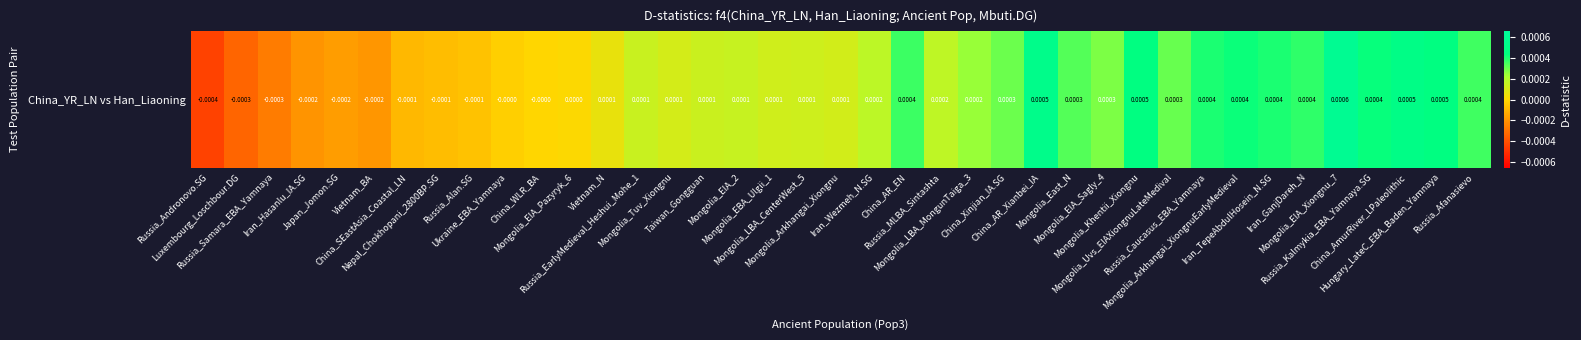

Reading right to left, what are all the values shown in this chart?

Russia_Afanasievo=0.0	Hungary_LateC_EBA_Baden_Yamnaya=0.0	China_AmurRiver_LPaleolithic=0.0	Russia_Kalmykia_EBA_Yamnaya.SG=0.0	Mongolia_EIA_Xiongnu_7=0.0	Iran_GanjDareh_N=0.0	Iran_TepeAbdulHosein_N.SG=0.0	Mongolia_Arkhangai_XiongnuEarlyMedieval=0.0	Russia_Caucasus_EBA_Yamnaya=0.0	Mongolia_Uvs_EIAXiongnuLateMedival=0.0	Mongolia_Khentii_Xiongnu=0.0	Mongolia_EIA_Sagly_4=0.0	Mongolia_East_N=0.0	China_AR_Xianbei_IA=0.0	China_Xinjian_IA.SG=0.0	Mongolia_LBA_MongunTaiga_3=0.0	Russia_MLBA_Sintashta=0.0	China_AR_EN=0.0	Iran_Wezmeh_N.SG=0.0	Mongolia_Arkhangai_Xiongnu=0.0	Mongolia_LBA_CenterWest_5=0.0	Mongolia_EBA_Ulgii_1=0.0	Mongolia_EIA_2=0.0	Taiwan_Gongguan=0.0	Mongolia_Tuv_Xiongnu=0.0	Russia_EarlyMedieval_Heshui_Mohe_1=0.0	Vietnam_N=0.0	Mongolia_EIA_Pazyryk_6=0.0	China_WLR_BA=-0.0	Ukraine_EBA_Yamnaya=-0.0	Russia_Alan.SG=-0.0	Nepal_Chokhopani_2800BP.SG=-0.0	China_SEastAsia_Coastal_LN=-0.0	Vietnam_BA=-0.0	Japan_Jomon.SG=-0.0	Iran_Hasanlu_IA.SG=-0.0	Russia_Samara_EBA_Yamnaya=-0.0	Luxembourg_Loschbour.DG=-0.0	Russia_Andronovo.SG=-0.0